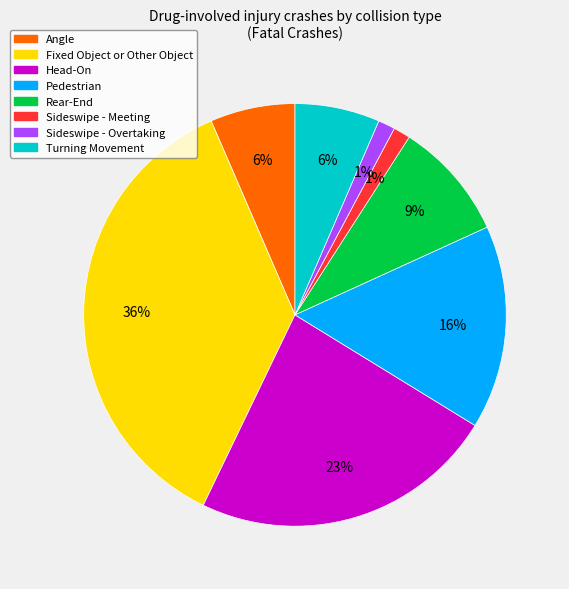

To the nearest percent, what percentage of the pie is Rear-End?

9%